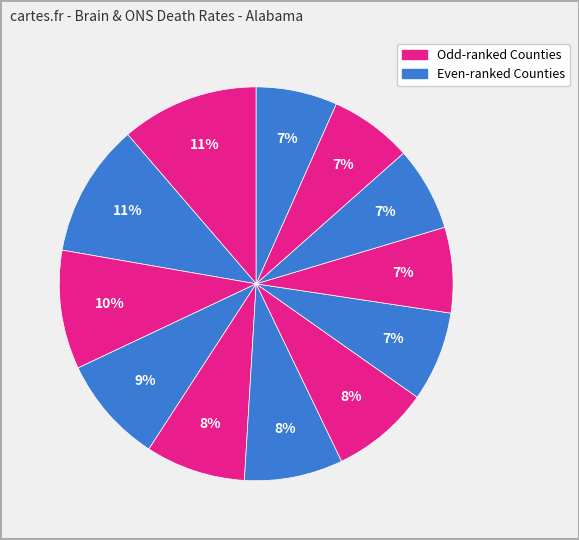

How many slices are in this pie chart?

12